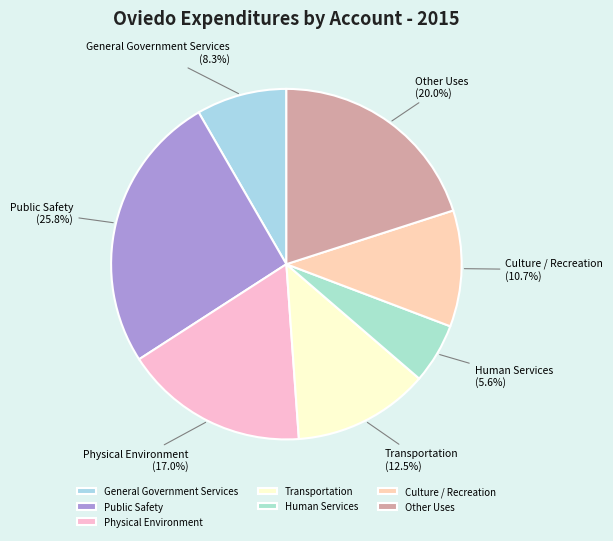

What is the ratio of the value at Other Uses to the value at Human Services?

3.6